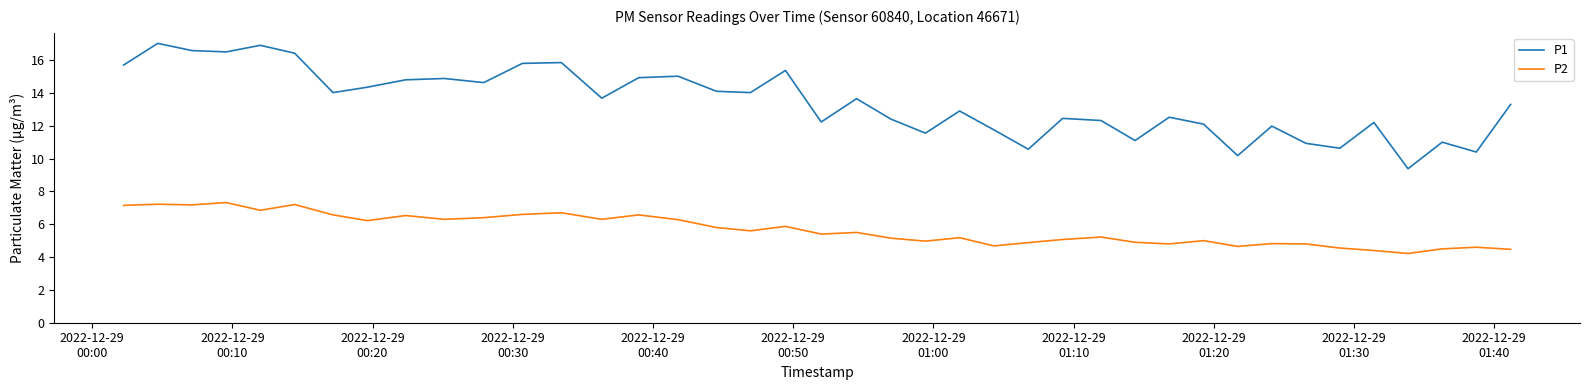

What is the lowest value of the P2 series?

4.2